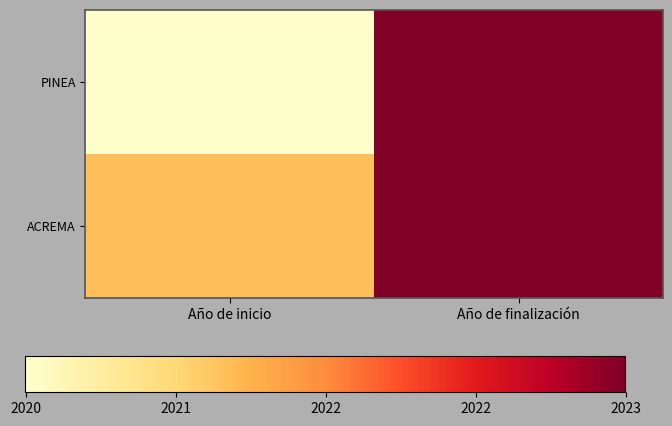

Reading left to right, list all the values displayed in this chart.

PINEA: Año de inicio=2020	Año de finalización=2023
ACREMA: Año de inicio=2021	Año de finalización=2023